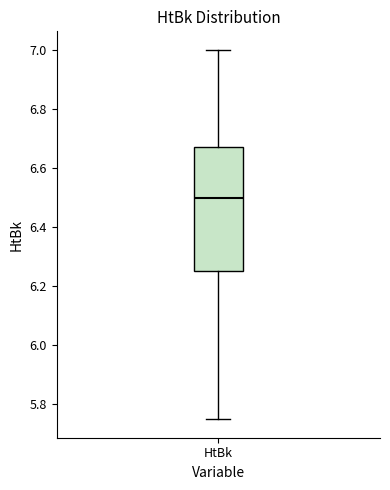

Where does the upper whisker of the box for HtBk end on the y-axis? The values are not printed on the chart, so give them approximately, as read against the axis.

7.00